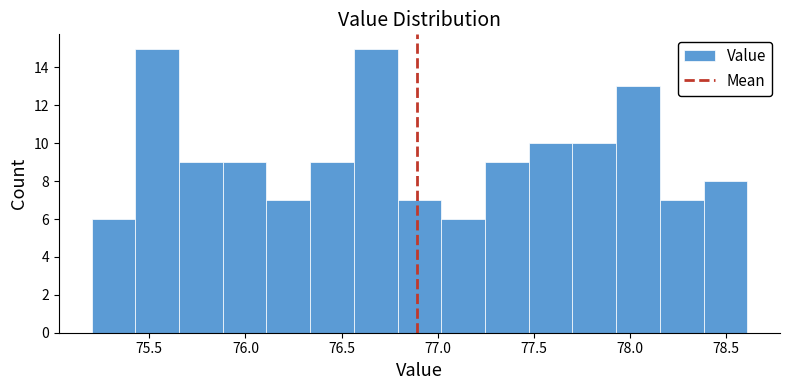

Reading left to right, list every bar in this chart as the range it spans on the x-axis followed by its height. Neither the bar edges nor the heights are printed on the chart, so give them approximately, as read against the axes.

75.20 to 75.45: 6
75.45 to 75.65: 15
75.65 to 75.90: 9
75.90 to 76.10: 9
76.10 to 76.35: 7
76.35 to 76.55: 9
76.55 to 76.80: 15
76.80 to 77.00: 7
77.00 to 77.25: 6
77.25 to 77.45: 9
77.45 to 77.70: 10
77.70 to 77.95: 10
77.95 to 78.15: 13
78.15 to 78.40: 7
78.40 to 78.60: 8